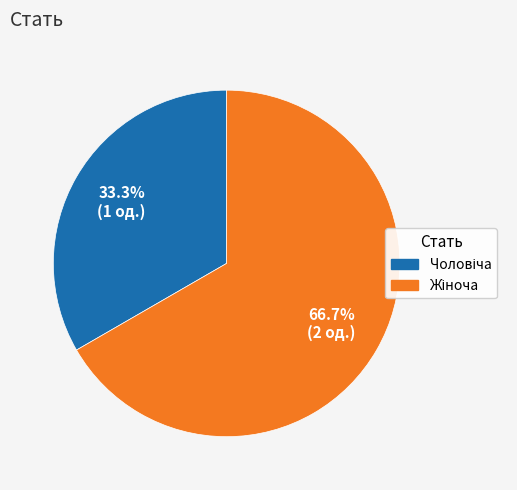

Is there any slice that represents more than half of the pie?

Yes